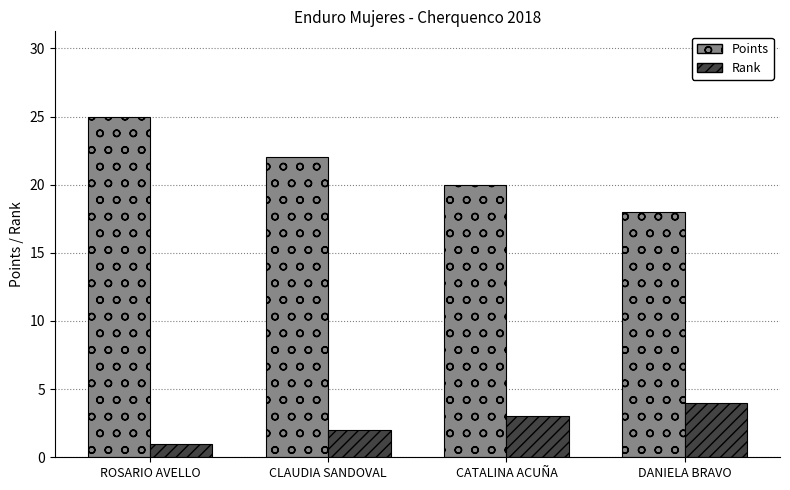

Which series changed the most between ROSARIO AVELLO and CLAUDIA SANDOVAL?

Points